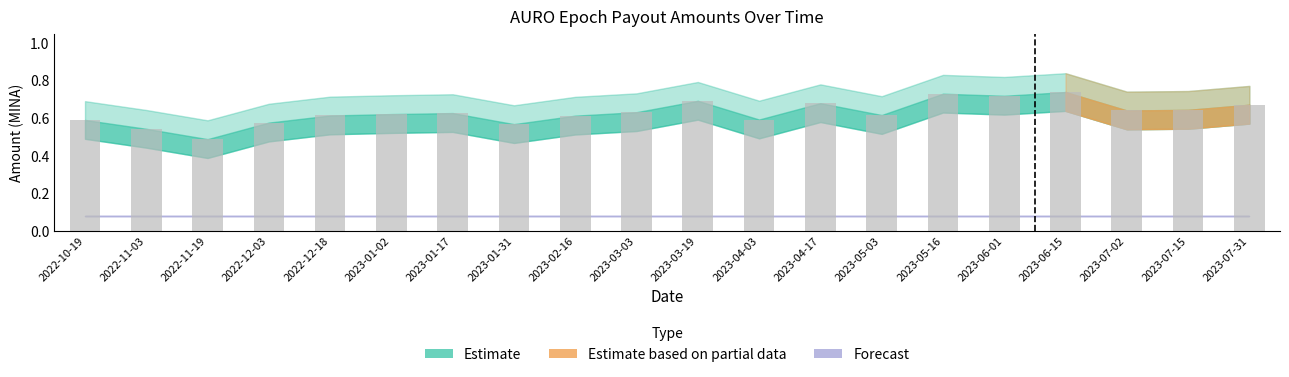

What is the sum of all values?

12.6